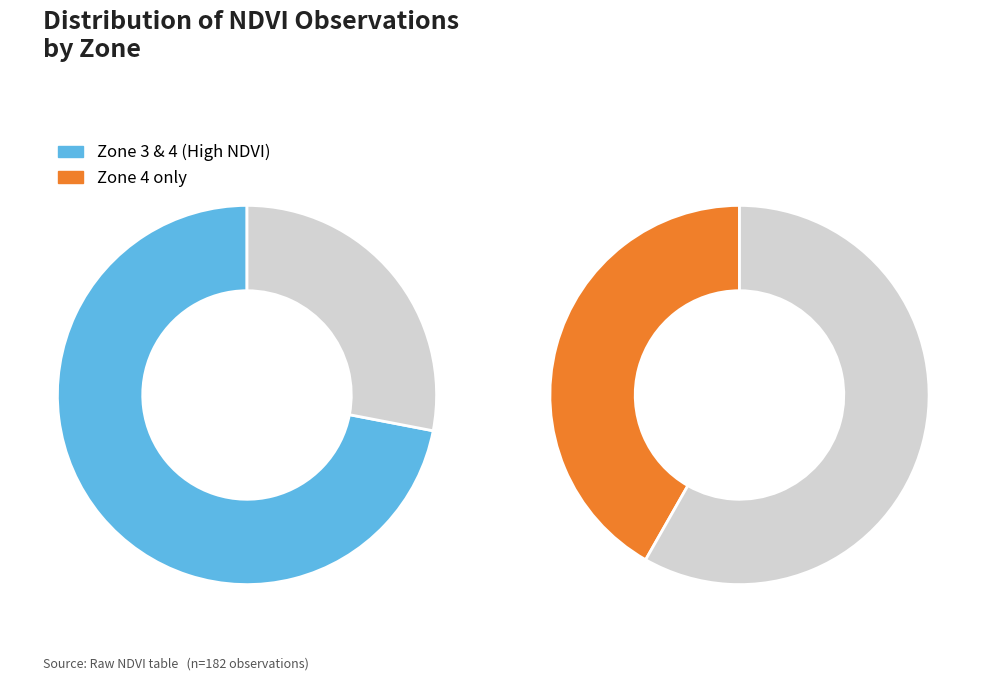

What portion of the pie excludes Zone 4?

58.2%